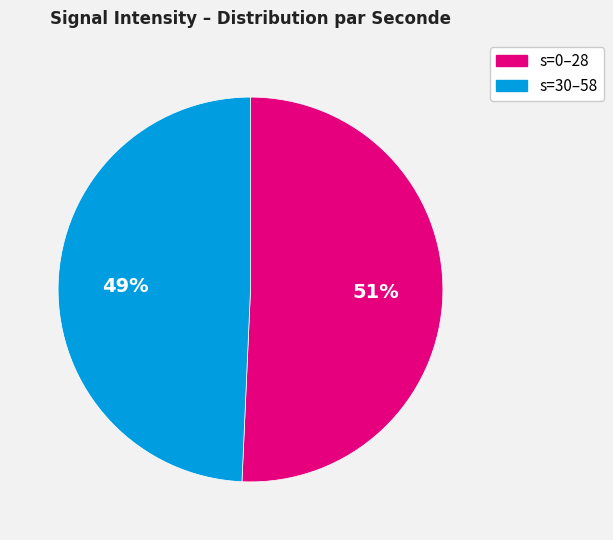

Is there any slice that represents more than half of the pie?

Yes